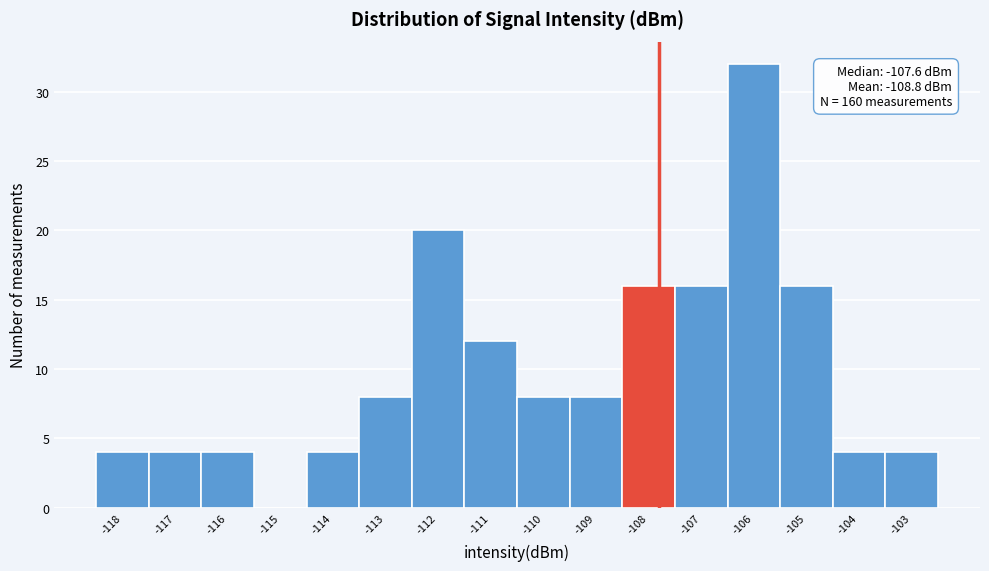

Reading right to left, extract all data points from this chart.

-103=4	-104=4	-105=16	-106=32	-107=16	-108=16	-109=8	-110=8	-111=12	-112=20	-113=8	-114=4	-115=0	-116=4	-117=4	-118=4